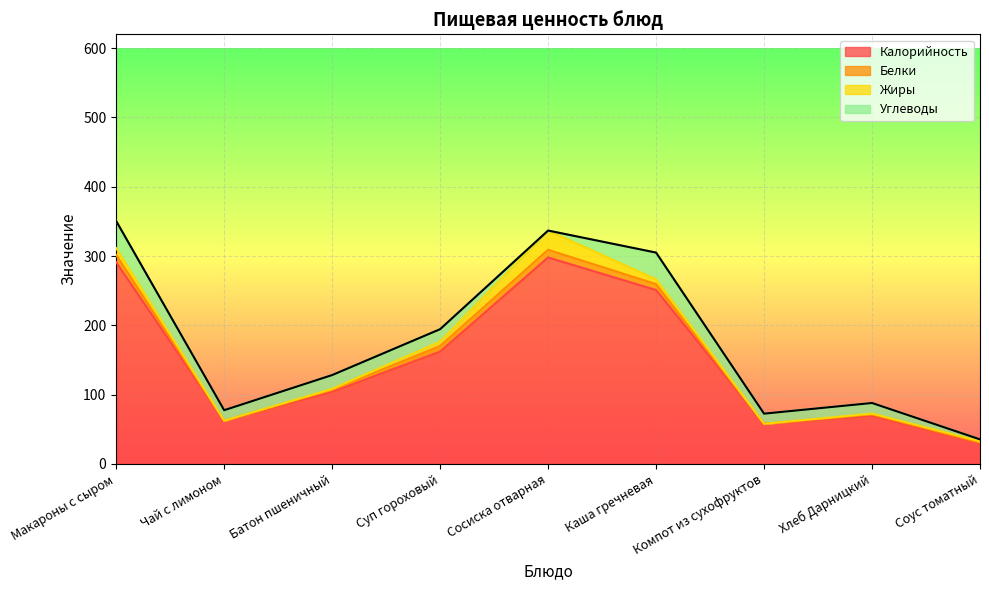

What is the difference between the maximum and minimum values in the Калорийность series?

268.0